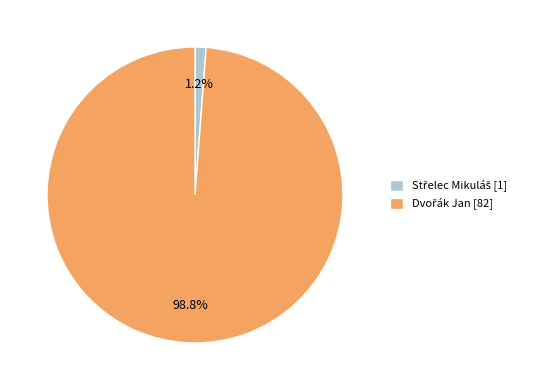

Is there a majority slice in this chart?

Yes